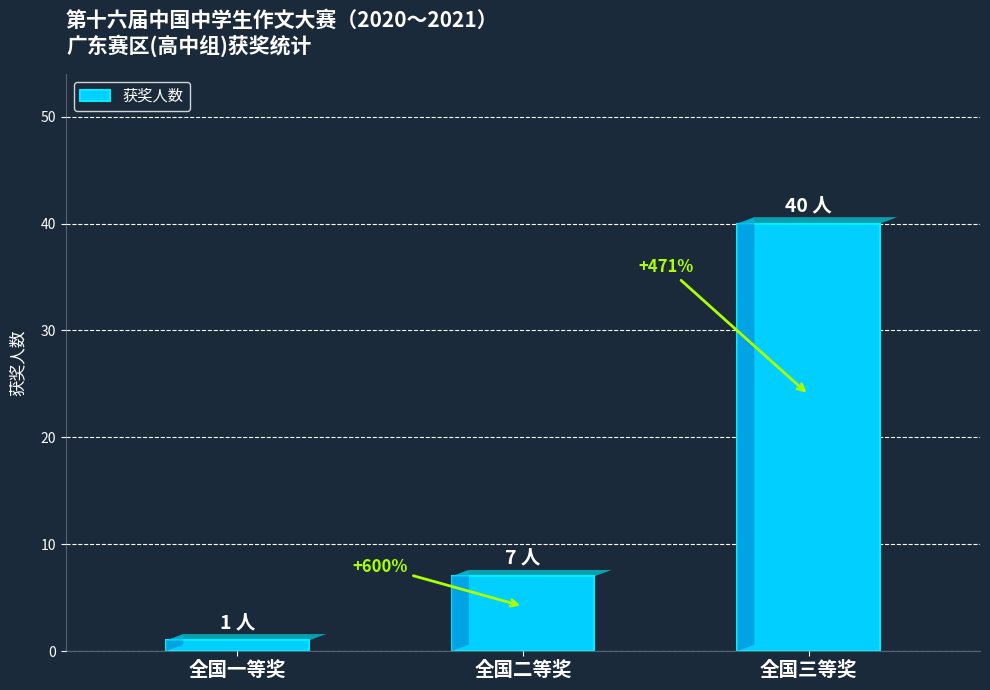

Reading left to right, extract all data points from this chart.

全国一等奖=1	全国二等奖=7	全国三等奖=40